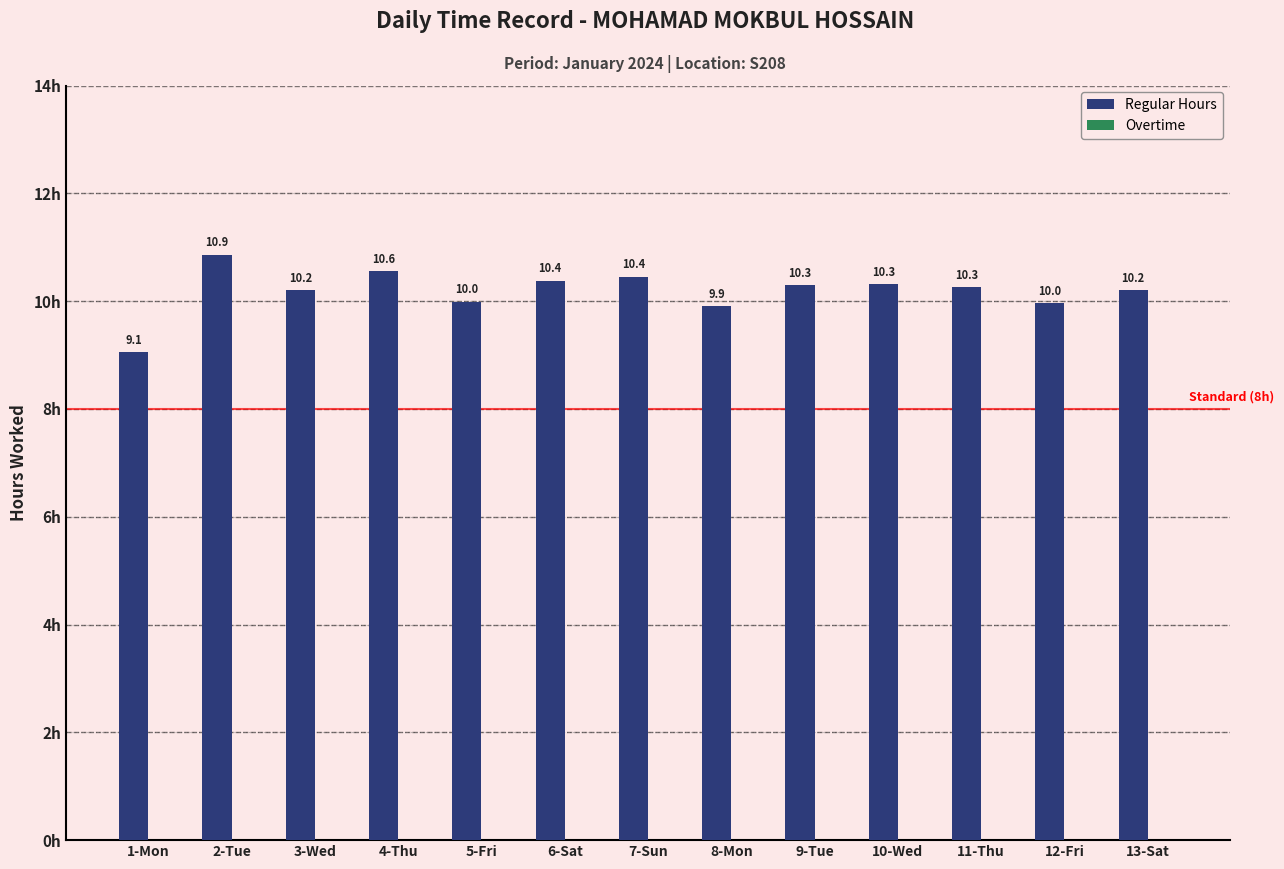

What is the sum of the values at 5-Fri and 13-Sat?

20.2